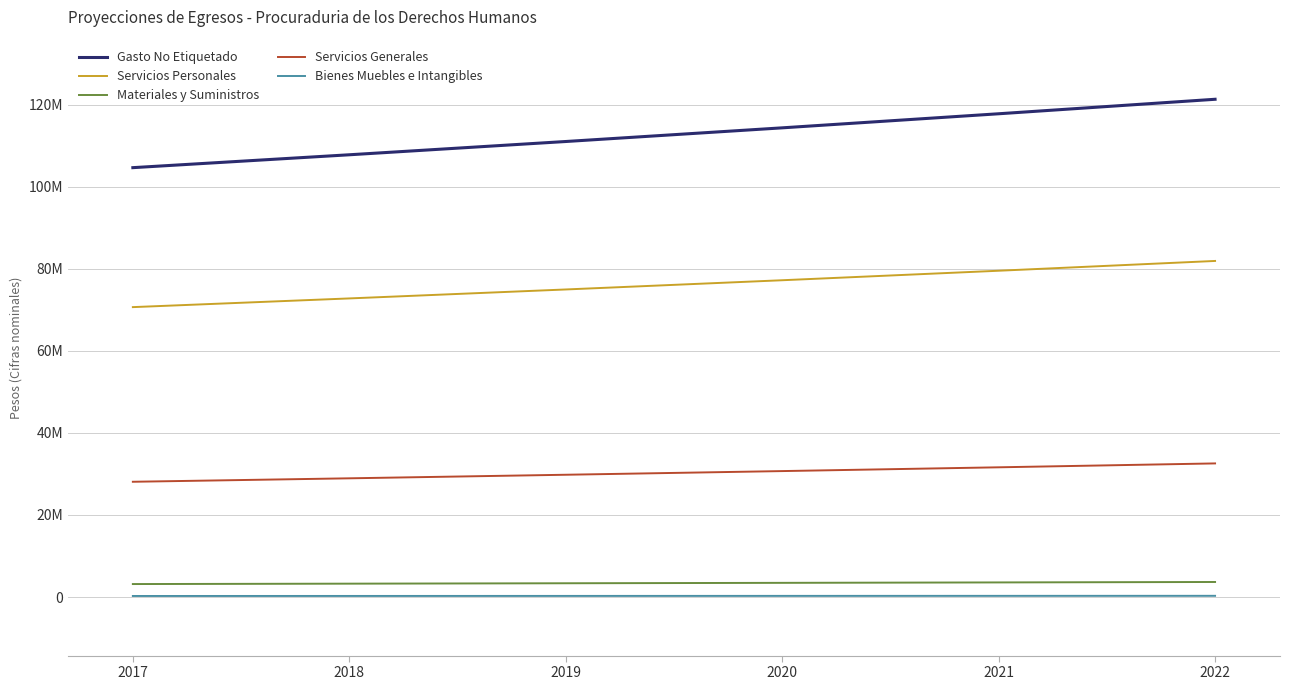

What are all the series names shown in the legend?

Gasto No Etiquetado, Servicios Personales, Materiales y Suministros, Servicios Generales, Bienes Muebles e Intangibles